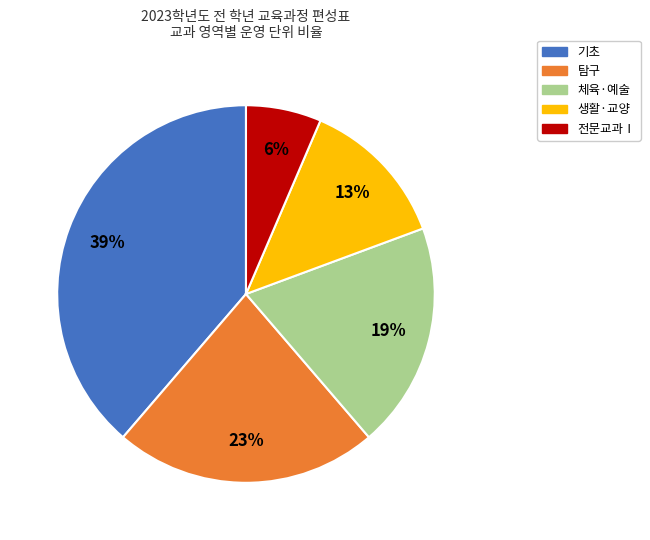

Between 탐구 and 체육·예술, which is larger?

탐구